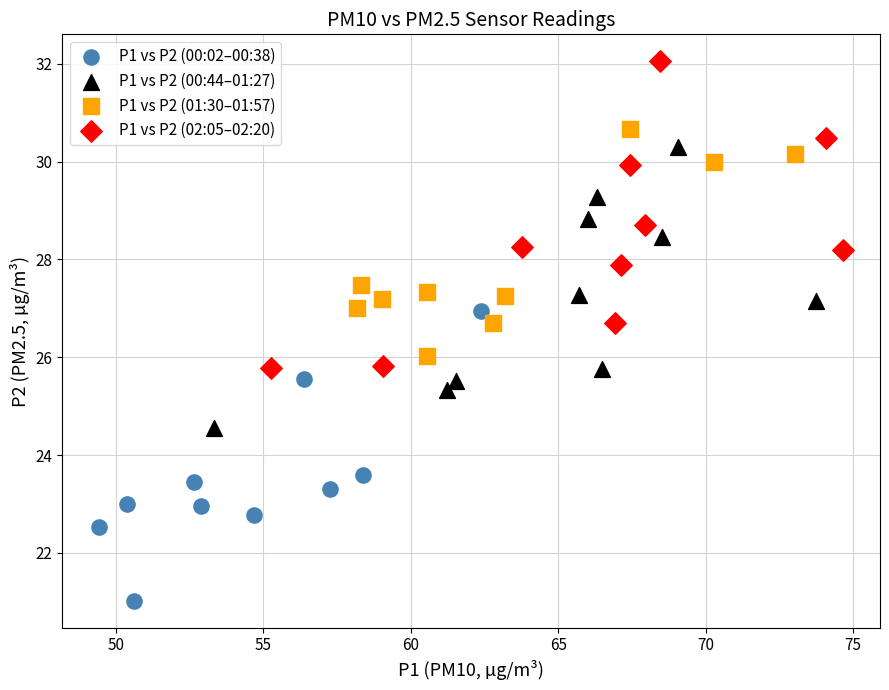

Which series reaches the minimum Y coordinate?

P1 vs P2 (00:02–00:38)